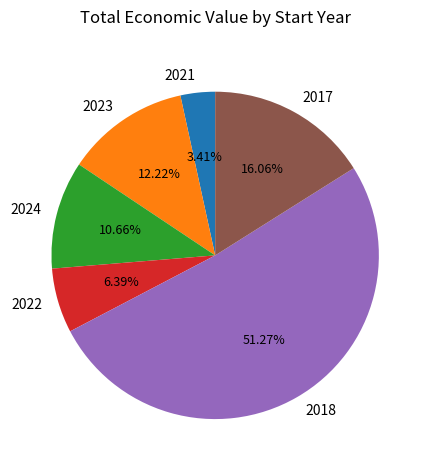

Count the number of slices in the pie.

6